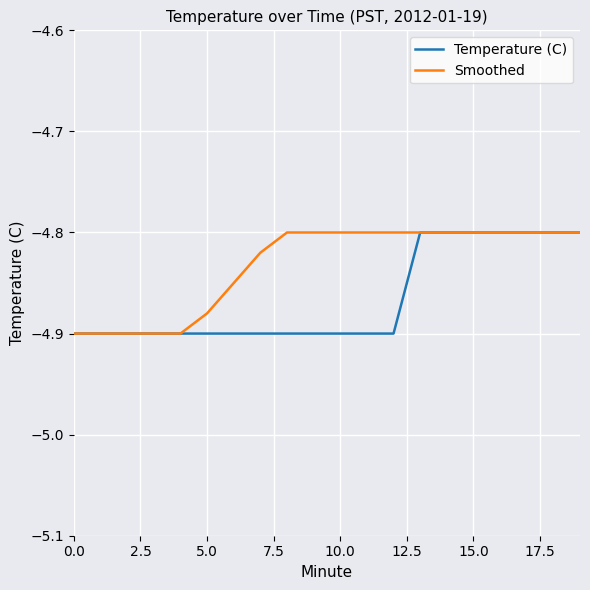

List the series in order of their overall mean, highest first.

Smoothed, Temperature (C)